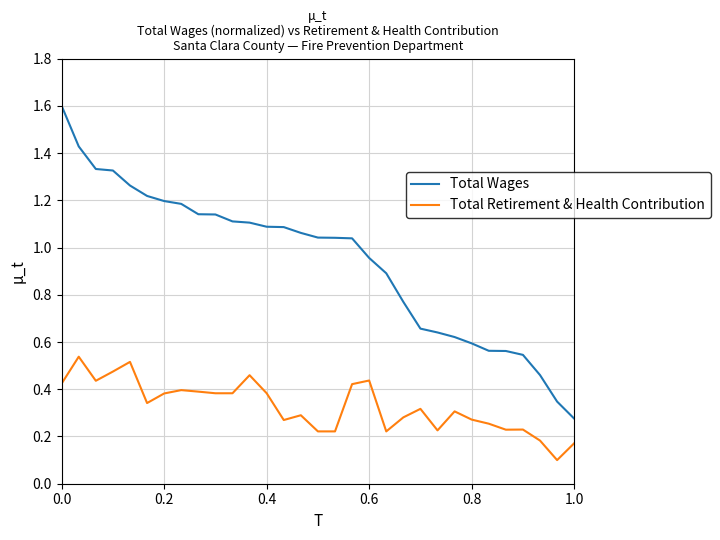

Which series has the largest range (max minus min)?

Total Wages